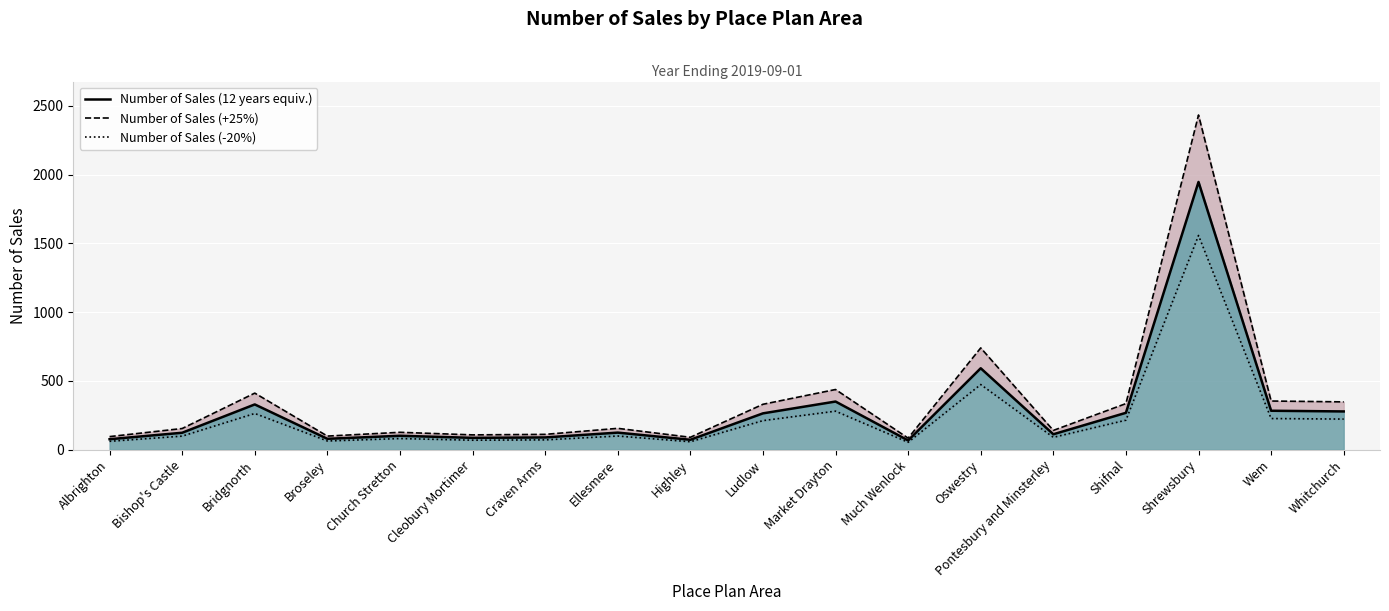

What position from the left is Albrighton?

1